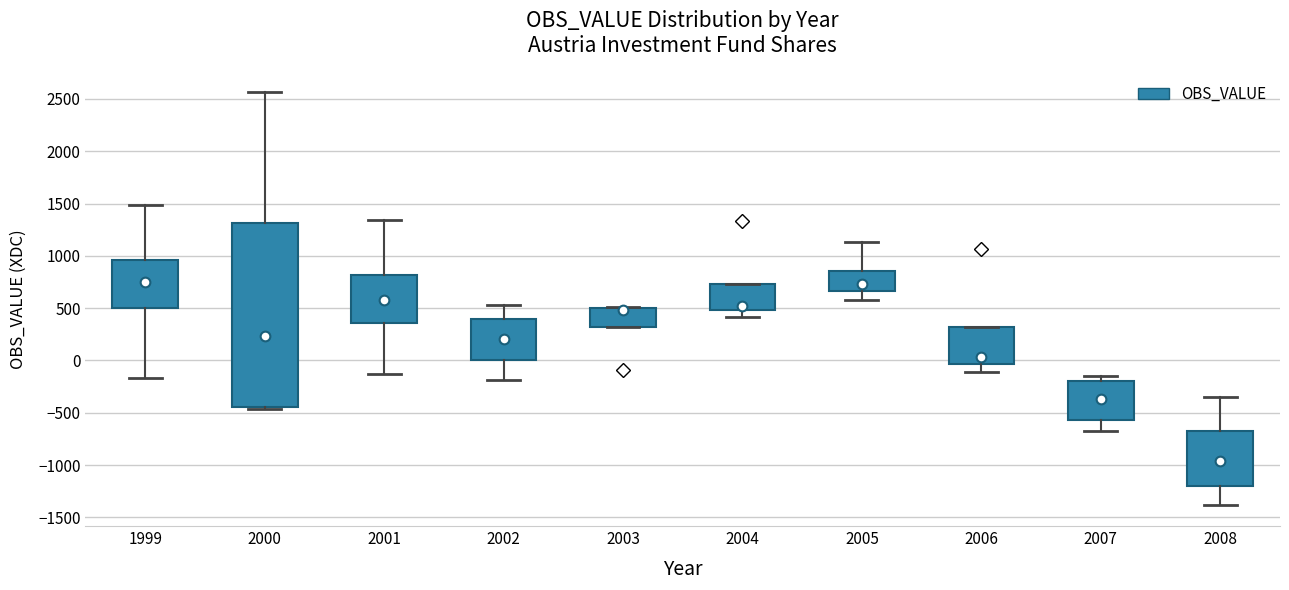

Comparing the boxes themselves (not the whiskers), which one is the tallest?

2000